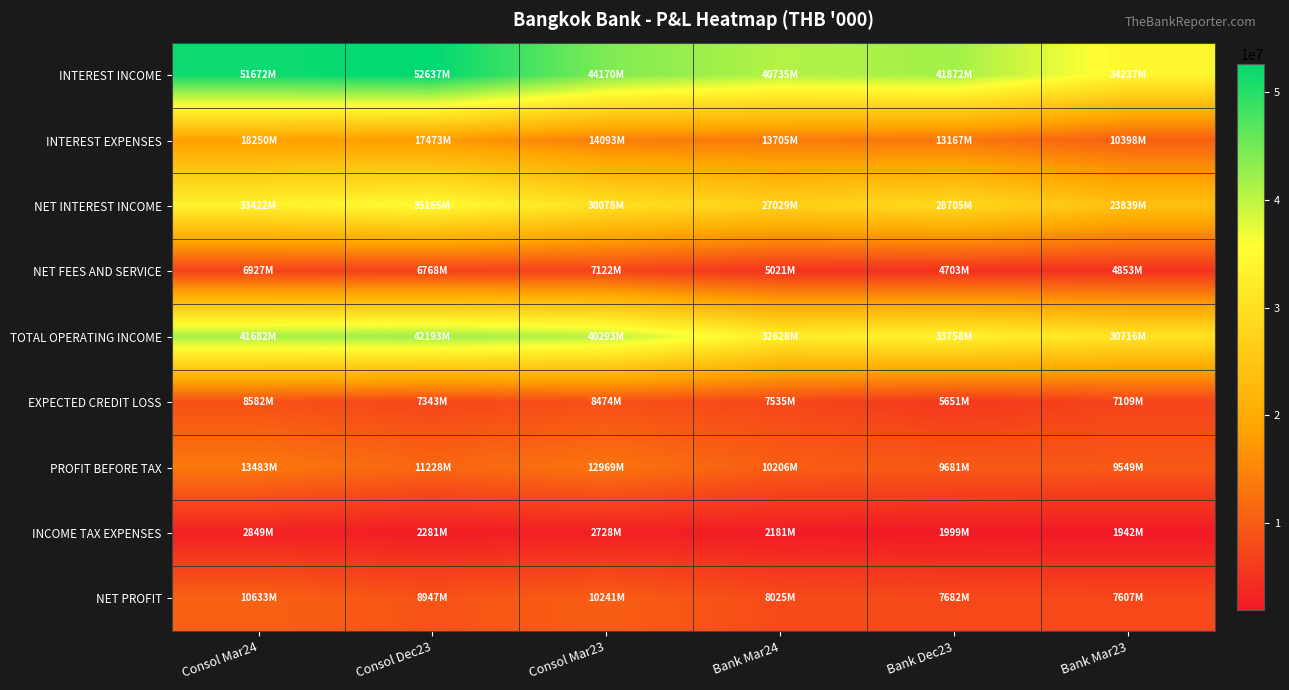

At which category is the sum across all series the highest?

Consol Mar24